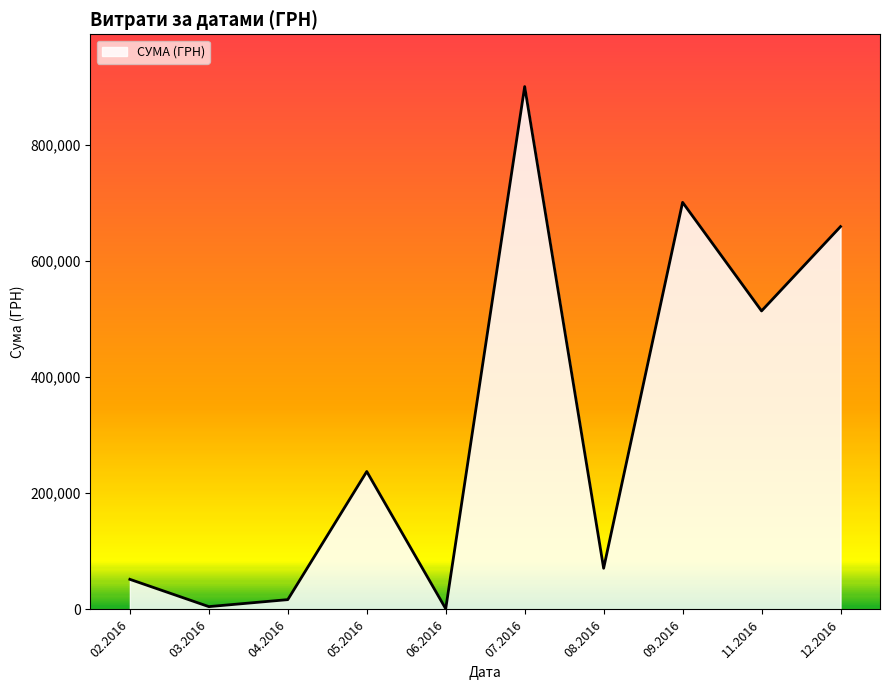

The value at 11.2016 is 745336.1. True or false?

False